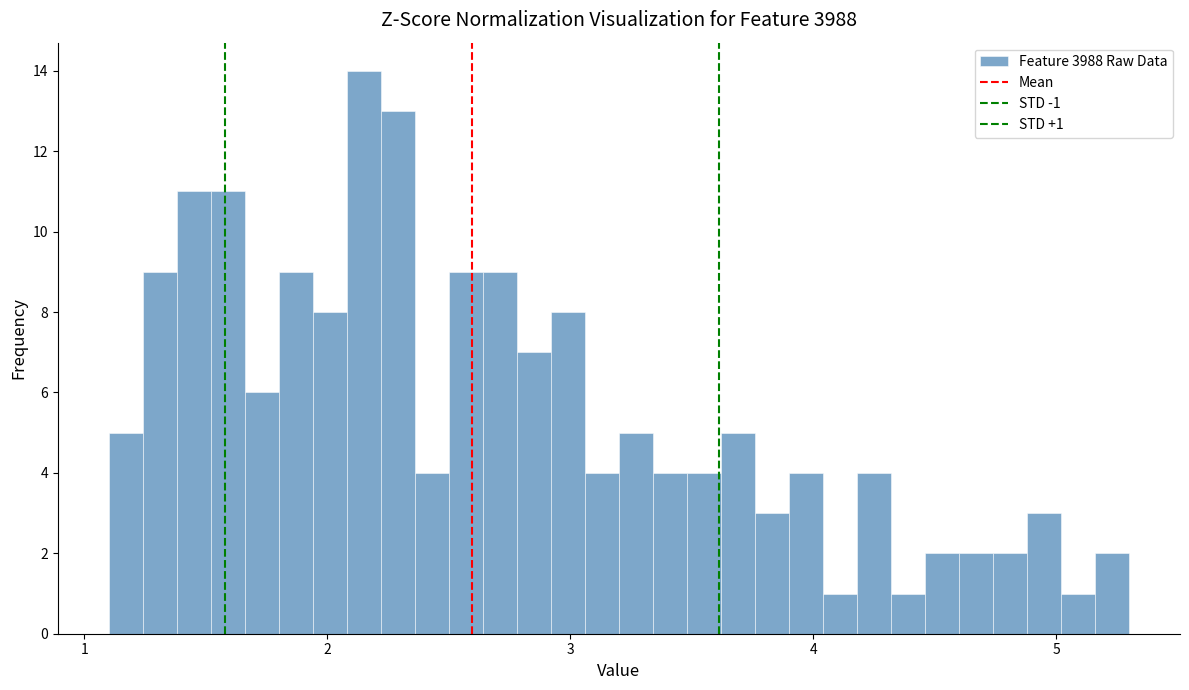

Around what value on the x-axis is the tallest bar? Give the approximate position of its centre, as read against the axis.

2.2